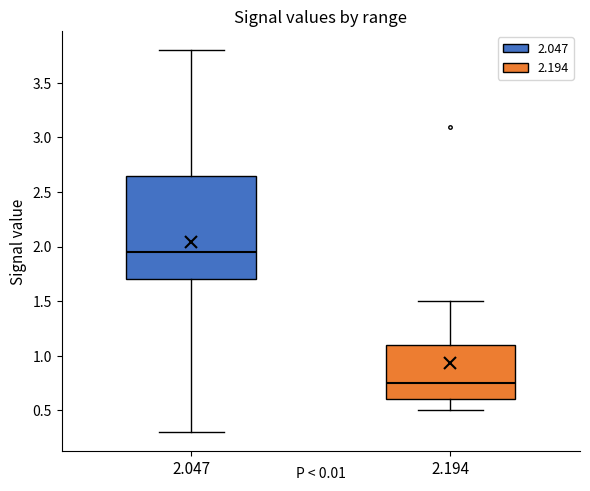

Which box has the lowest median line?

2.194